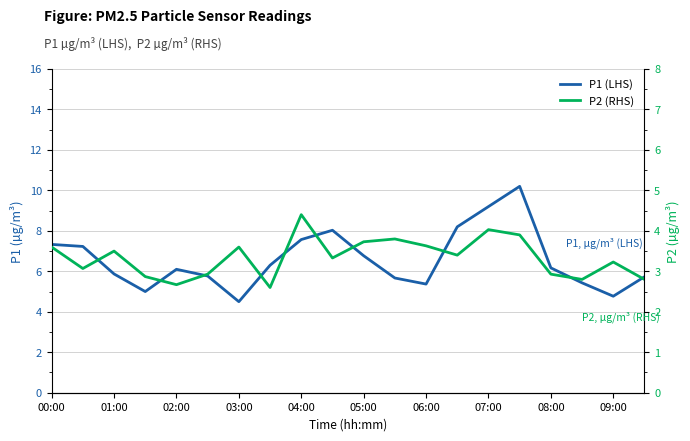

What is the highest value of the P1 (LHS) series?

10.2